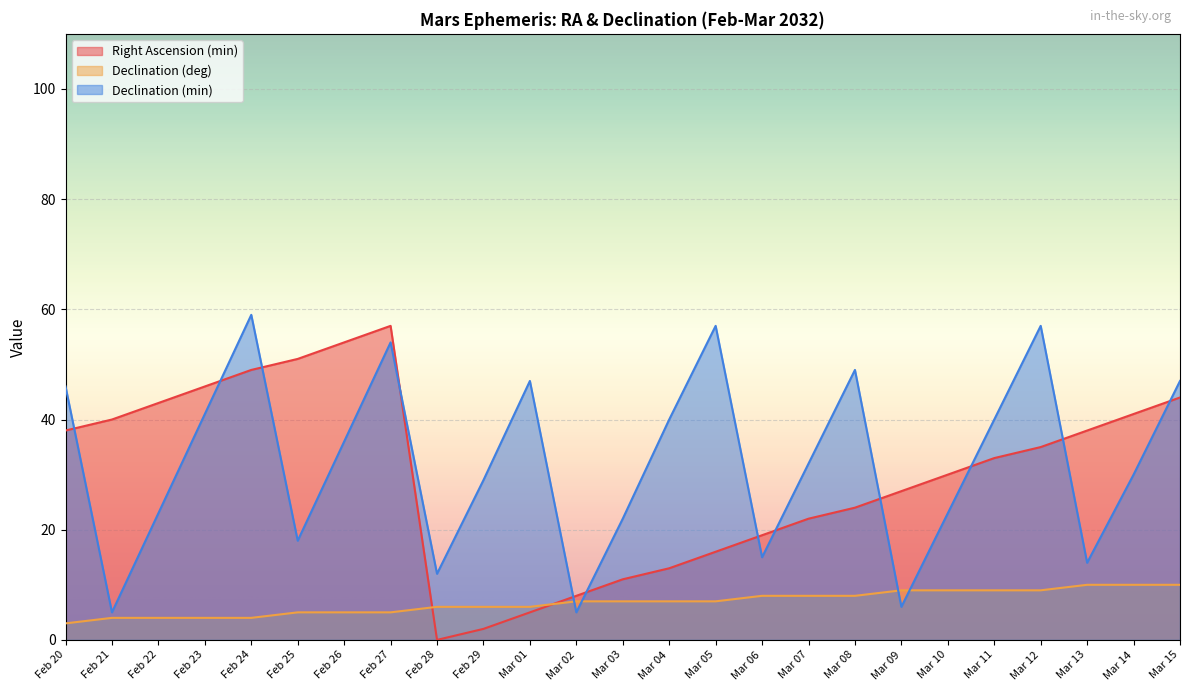

Where does the Right Ascension (min) series first go above 33?

Feb 20